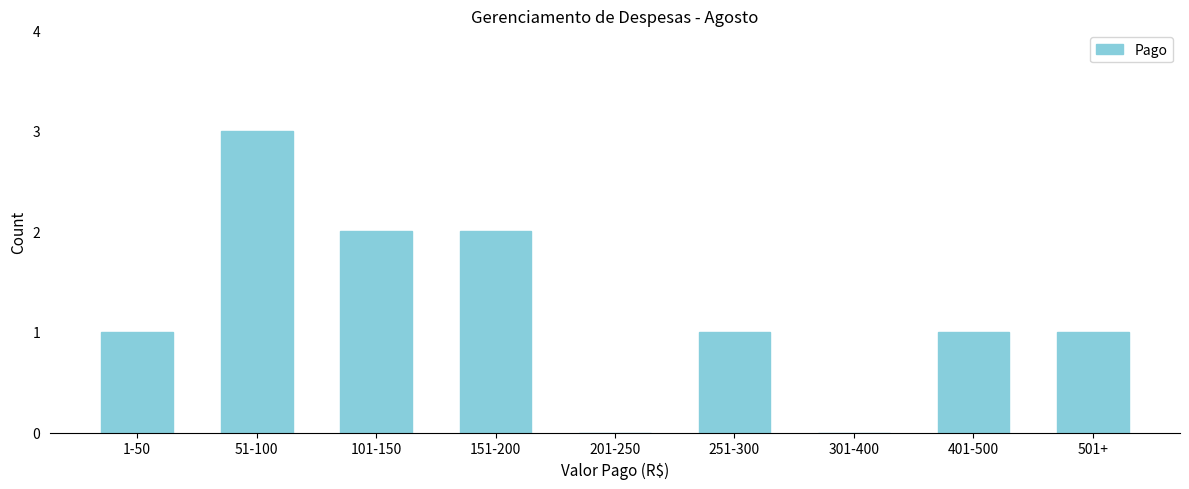

Reading left to right, what are all the values shown in this chart?

1-50=1	51-100=3	101-150=2	151-200=2	201-250=0	251-300=1	301-400=0	401-500=1	501+=1